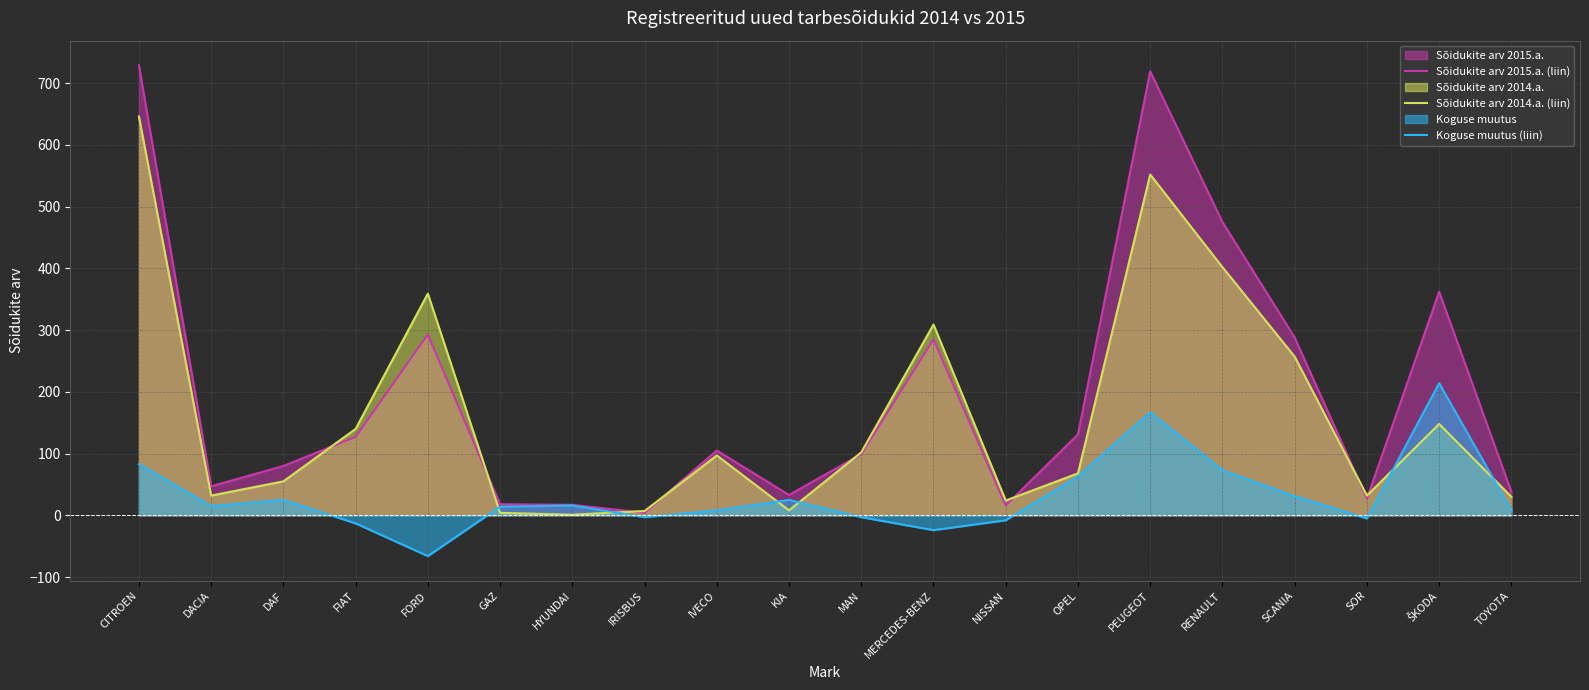

How many series are shown in this chart?

3